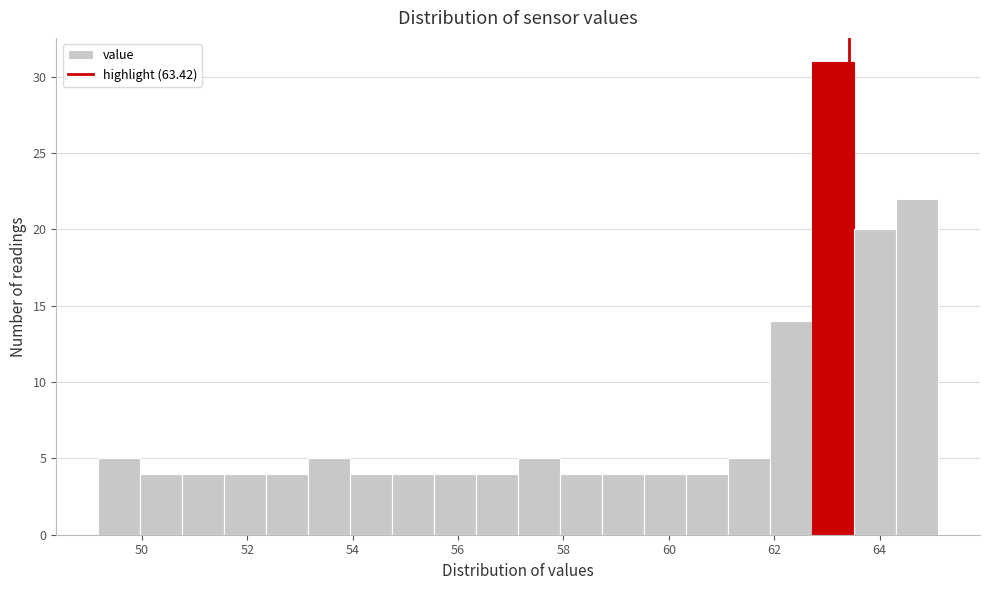

Read against the x-axis, roughly where is the centre of the tallest bar?

63.2